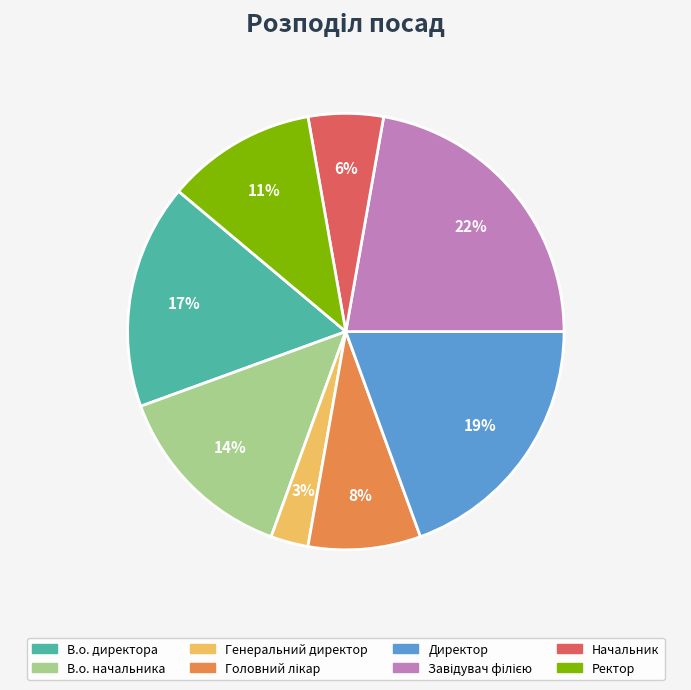

Count the number of slices in the pie.

8